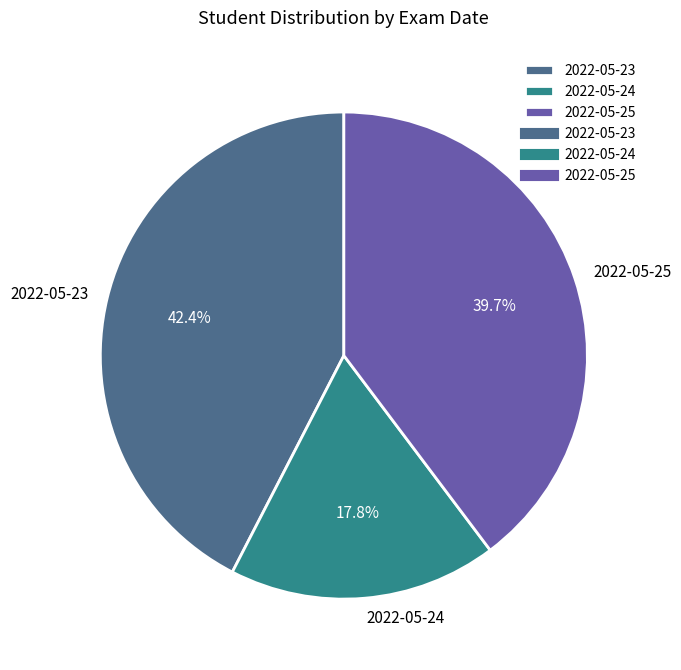

Rank the categories by value from lowest to highest.

2022-05-24, 2022-05-25, 2022-05-23